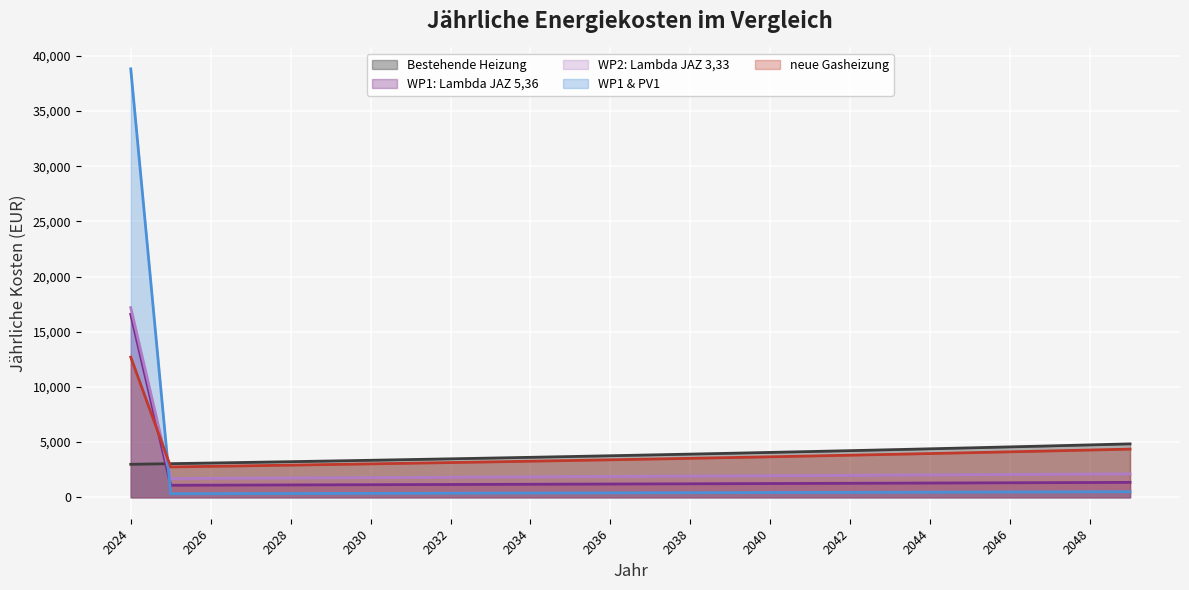

The Bestehende Heizung series shows 4568.0 at 2046. True or false?

True